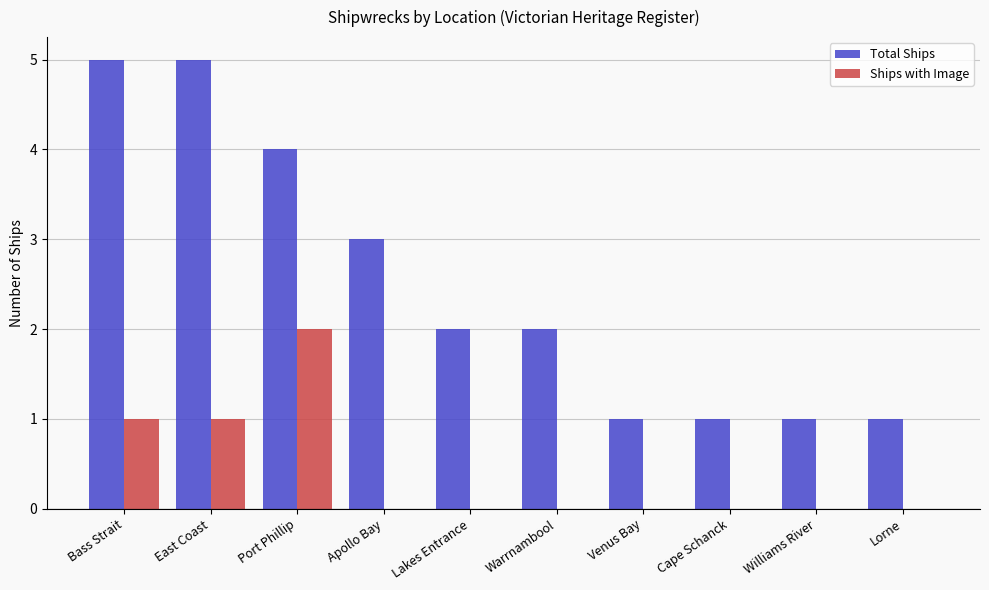

What are all the series names shown in the legend?

Total Ships, Ships with Image